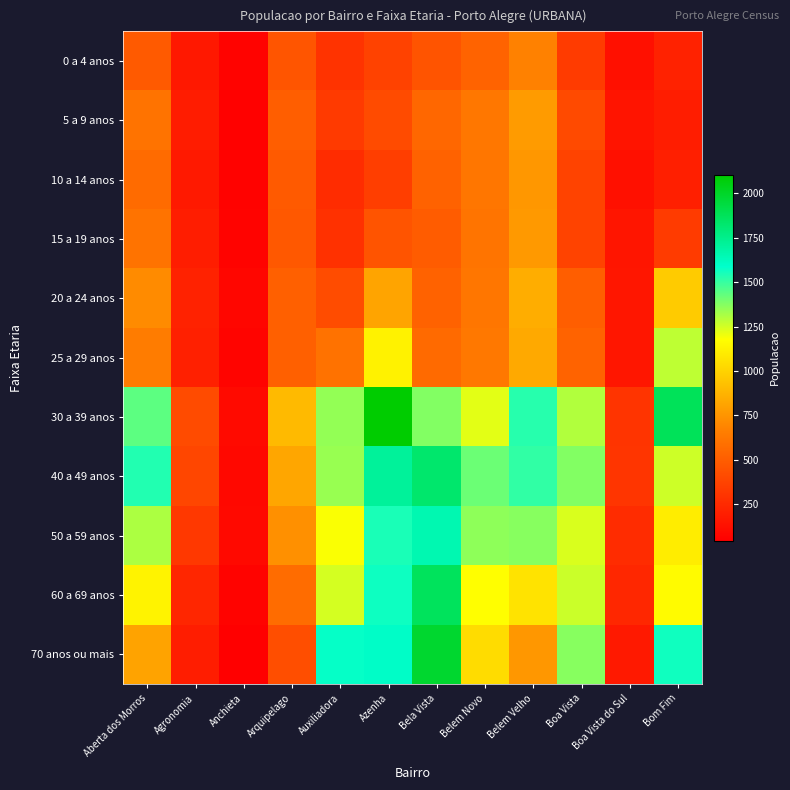

How many distinct data groups are displayed?

11